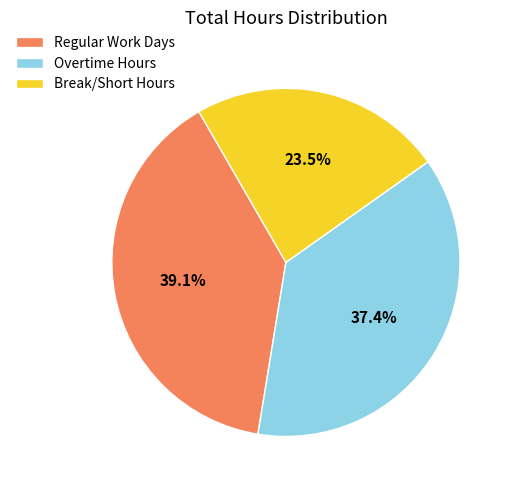

Is there a majority slice in this chart?

No